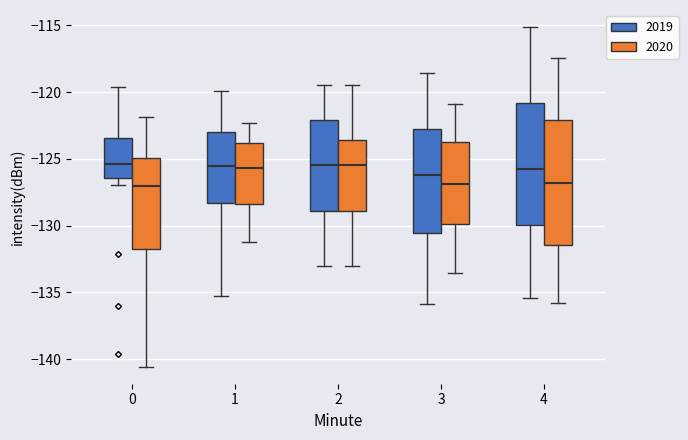

Where does the lower whisker of the box for 1 (2020) end on the y-axis? The values are not printed on the chart, so give them approximately, as read against the axis.

-131.0